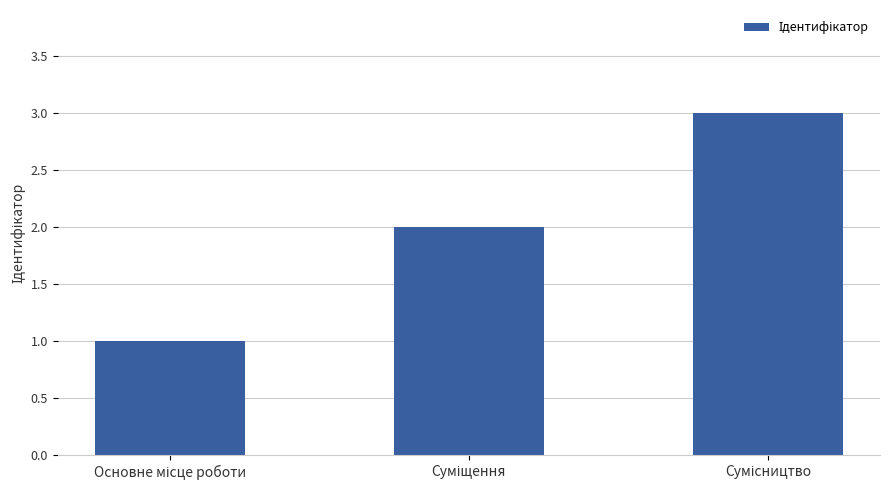

What is the difference between the maximum and minimum values?

2